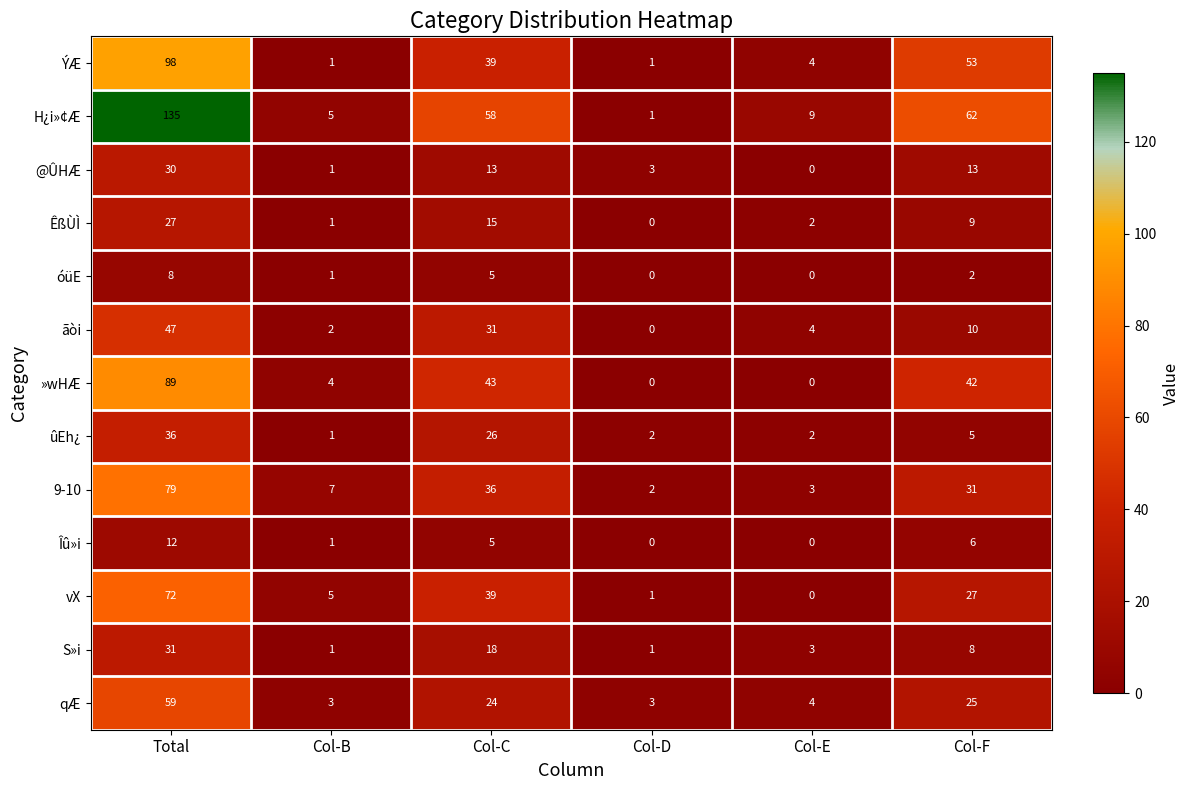

What is the difference between the maximum and second lowest values in the vX series?

71